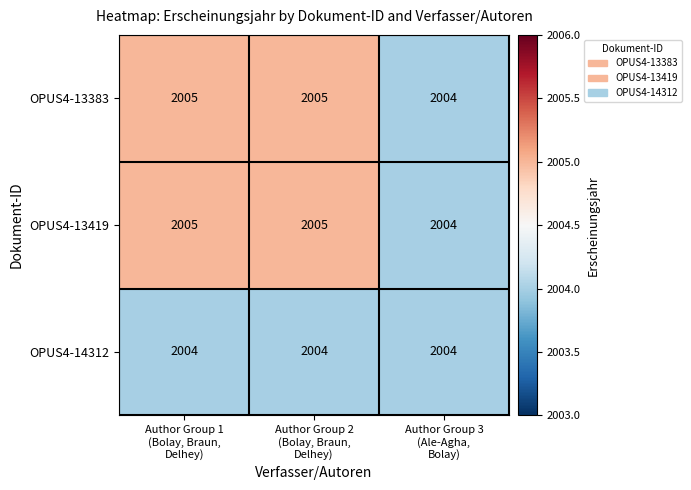

Reading left to right, transcribe all the data shown in this chart.

OPUS4-13383: 2005	2005	2004
OPUS4-13419: 2005	2005	2004
OPUS4-14312: 2004	2004	2004